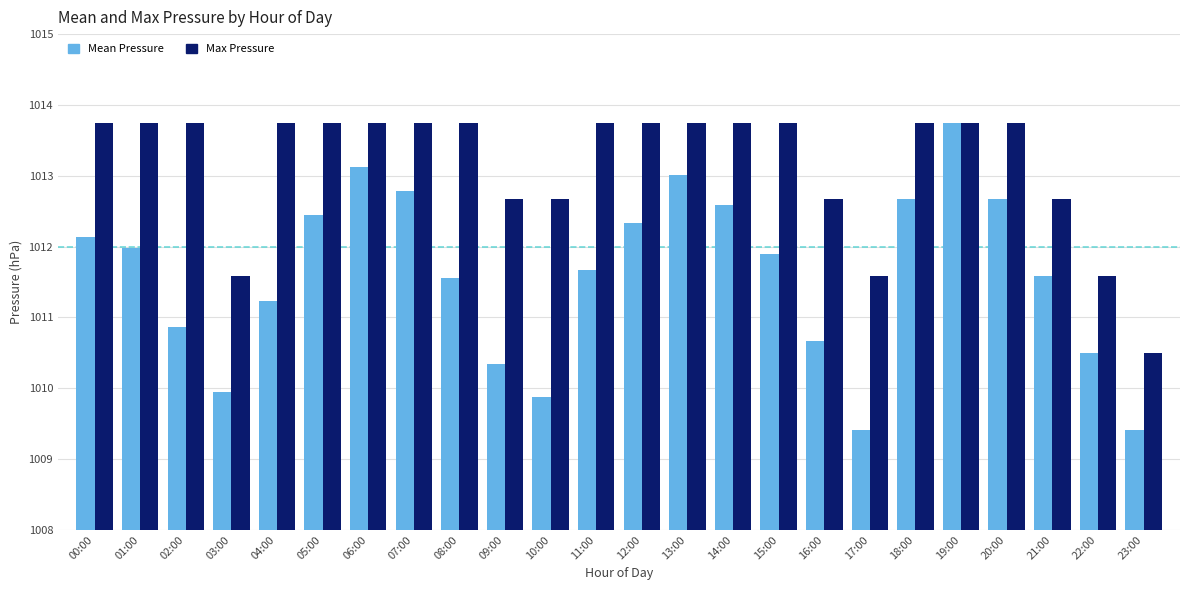

What is the minimum value for Mean Pressure?

1009.4